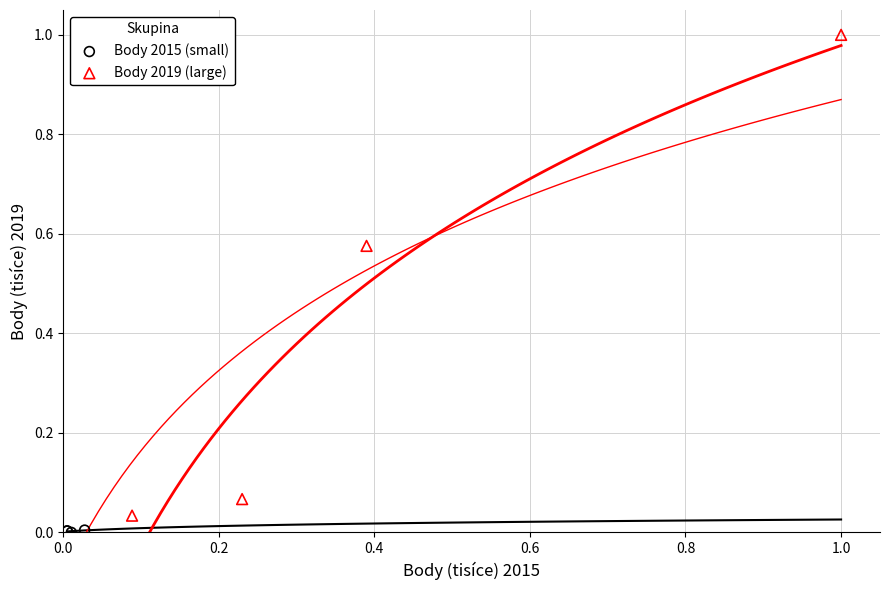

Which series contains the highest Y value?

Body 2019 (large)